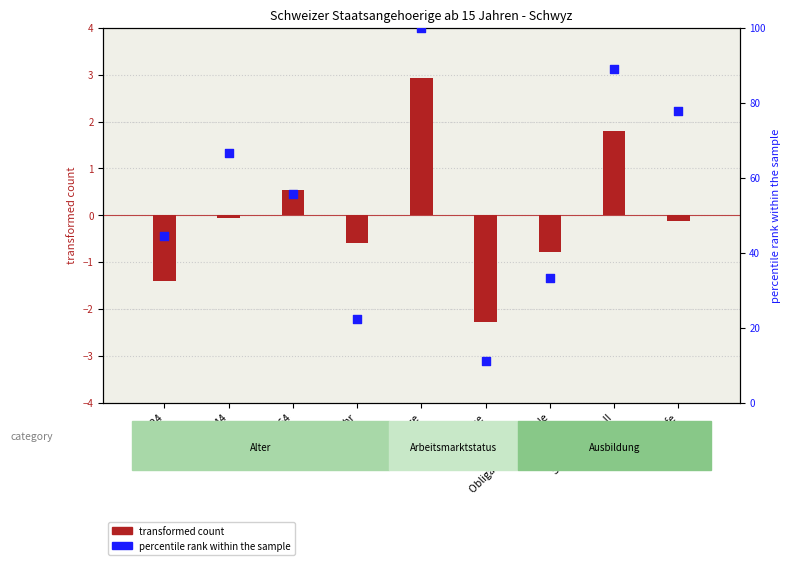

What is the total value across all series at Erwerbstätige?

102.9